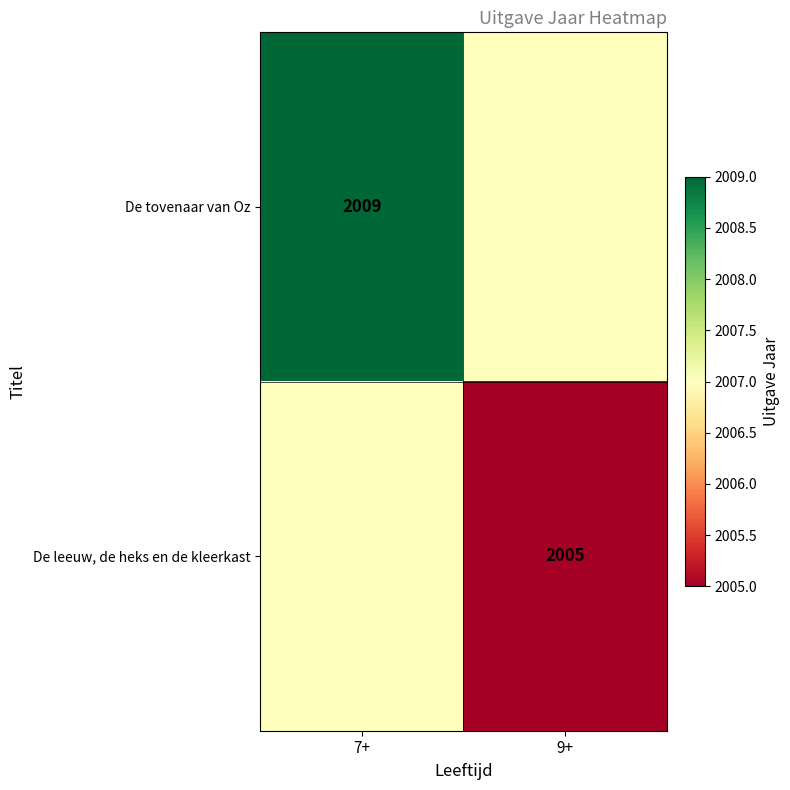

The value of De leeuw, de heks en de kleerkast at 9+ is 1338. True or false?

False